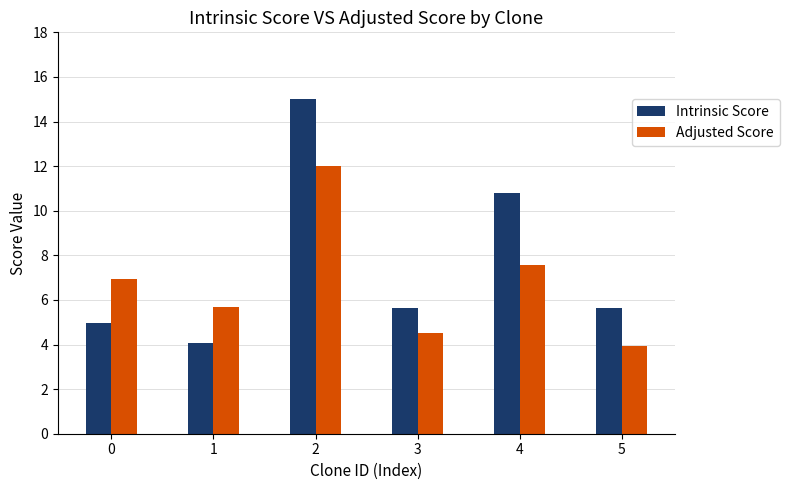

What is the value of the Adjusted Score bar at the 3rd from the left?

12.0